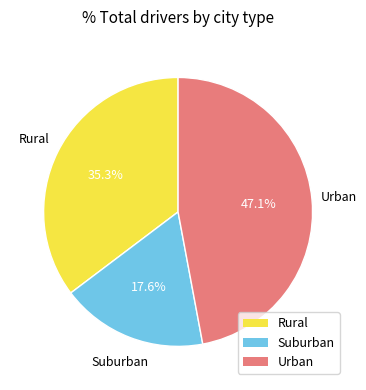

Is there a majority slice in this chart?

No